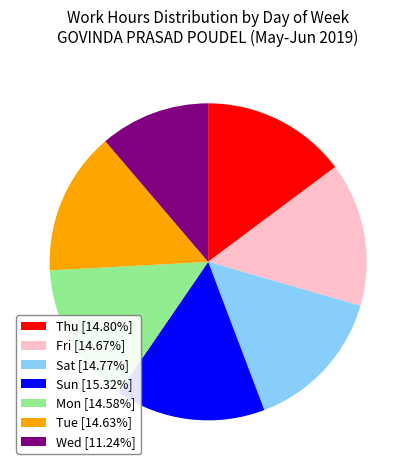

Combined, do Wed [11.24%] and Sat [14.77%] account for over 50%?

No